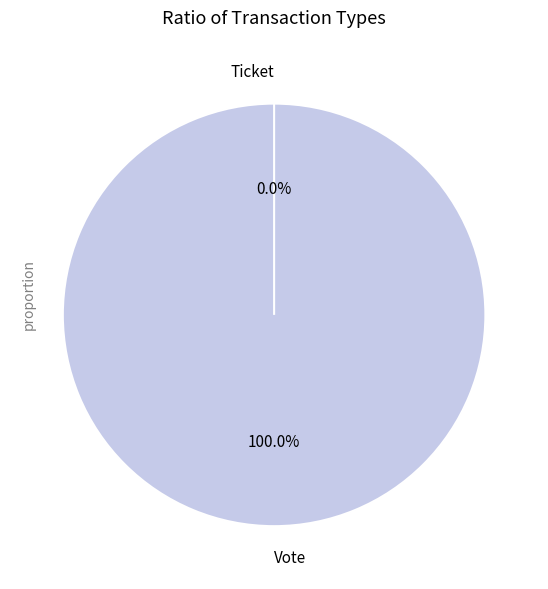

Which category has the biggest portion of the pie?

Vote